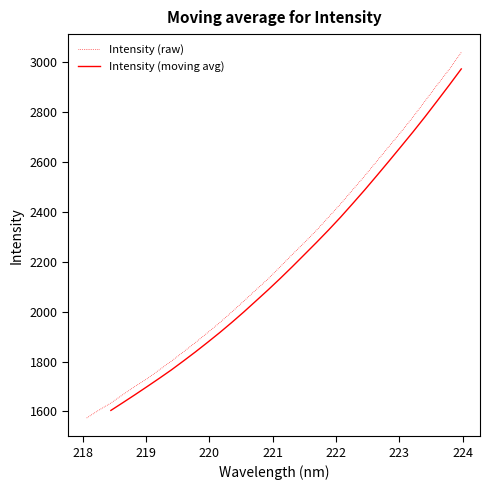

Reading left to right, what are all the values shown in this chart?

218.0596=1574.0	218.2508=1605.2	218.442=1634.0	218.6332=1667.9	218.8244=1700.6	219.0156=1731.4	219.2067=1766.7	219.3979=1801.9	219.589=1839.0	219.7801=1876.7	219.9712=1916.1	220.1623=1956.0	220.3533=1999.0	220.5444=2042.8	220.7354=2087.7	220.9264=2131.4	221.1174=2180.0	221.3083=2229.1	221.4993=2276.7	221.6902=2325.7	221.8812=2378.8	222.0721=2431.8	222.263=2488.3	222.4538=2544.0	222.6447=2603.0	222.8355=2661.6	223.0264=2719.8	223.2172=2780.2	223.408=2844.2	223.5987=2908.6	223.7895=2971.1	223.9802=3039.2